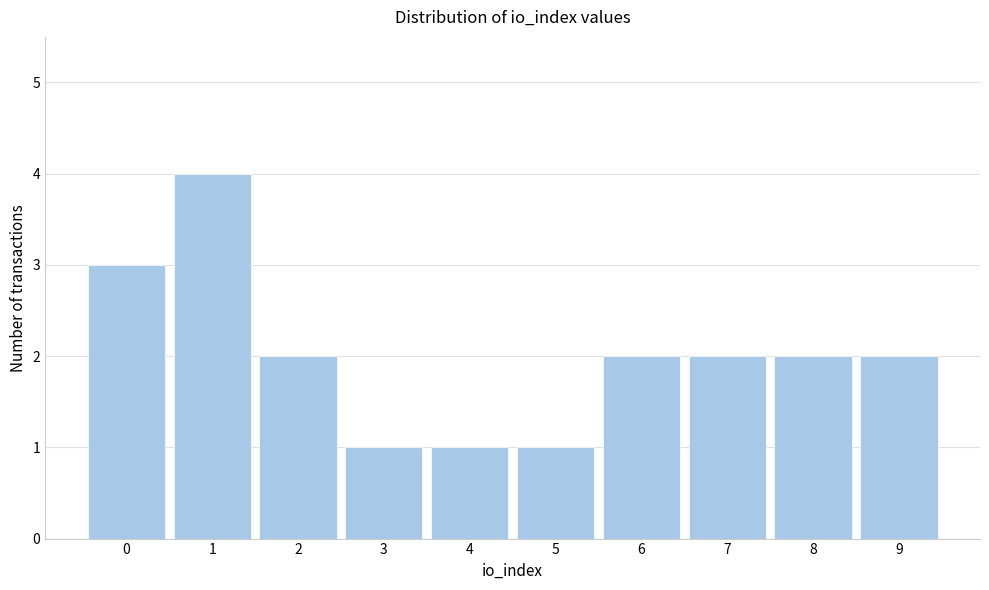

Reading left to right, what are all the values shown in this chart?

0=3	1=4	2=2	3=1	4=1	5=1	6=2	7=2	8=2	9=2